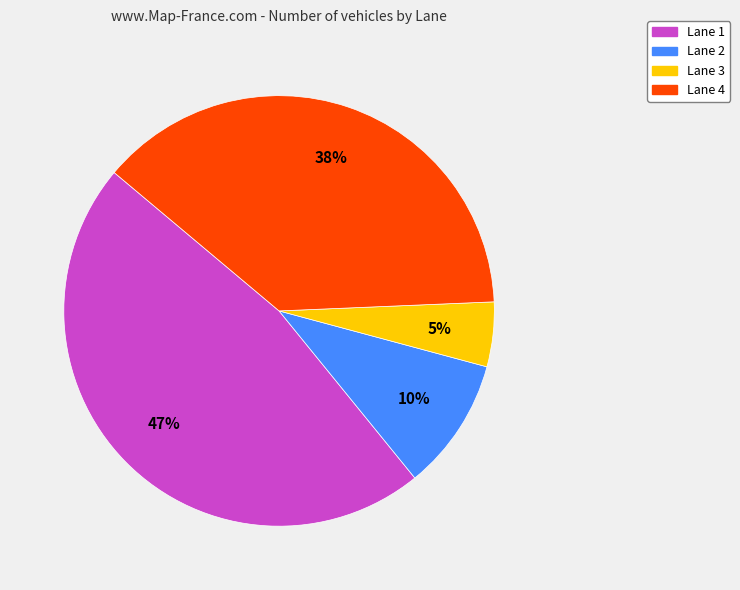

How many segments does this pie chart have?

4